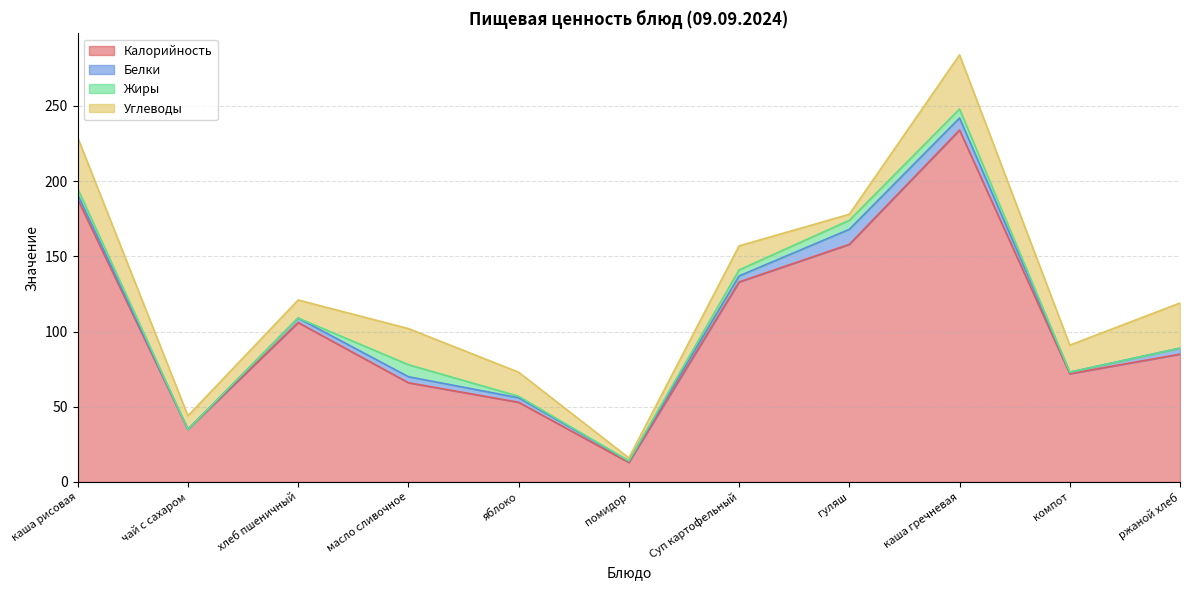

Where do Белки and Жиры first cross each other?

хлеб пшеничный and масло сливочное